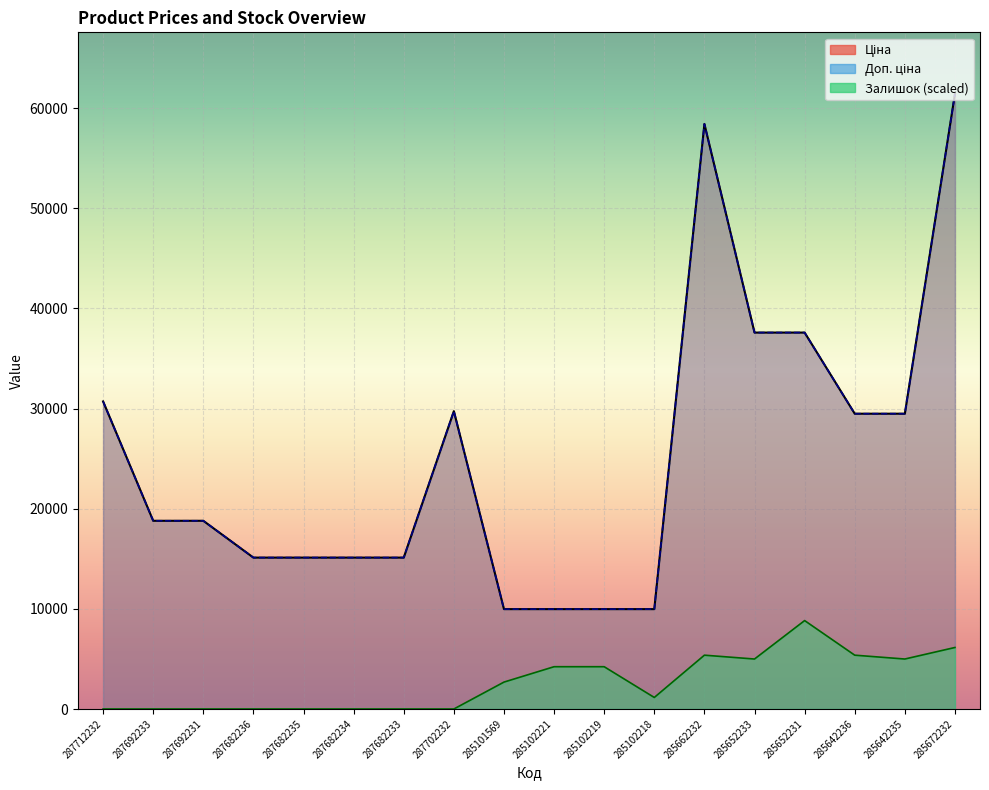

What is the sum of the Ціна values at 285102218 and 285652233?

47568.6